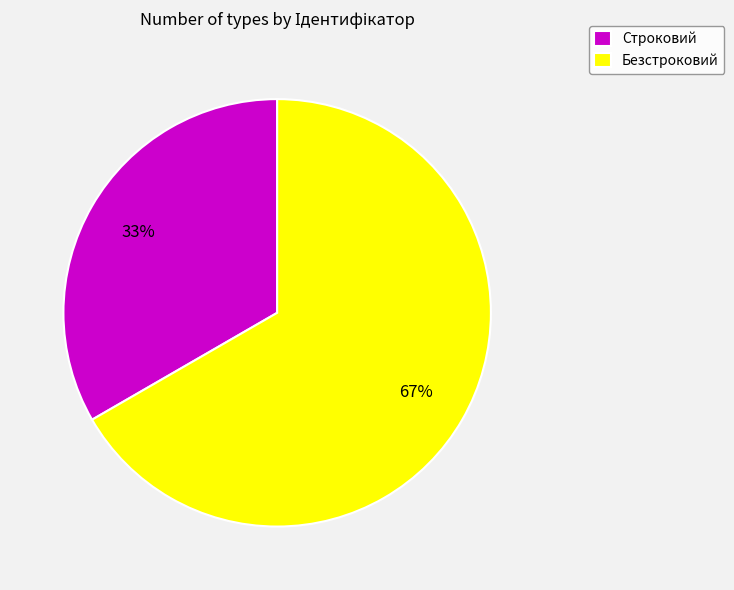

Is there a majority slice in this chart?

Yes